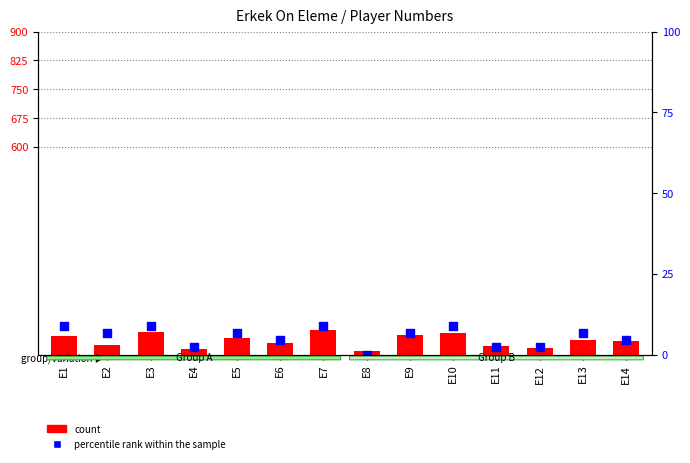

What is the total value across all series at E14?

191.5